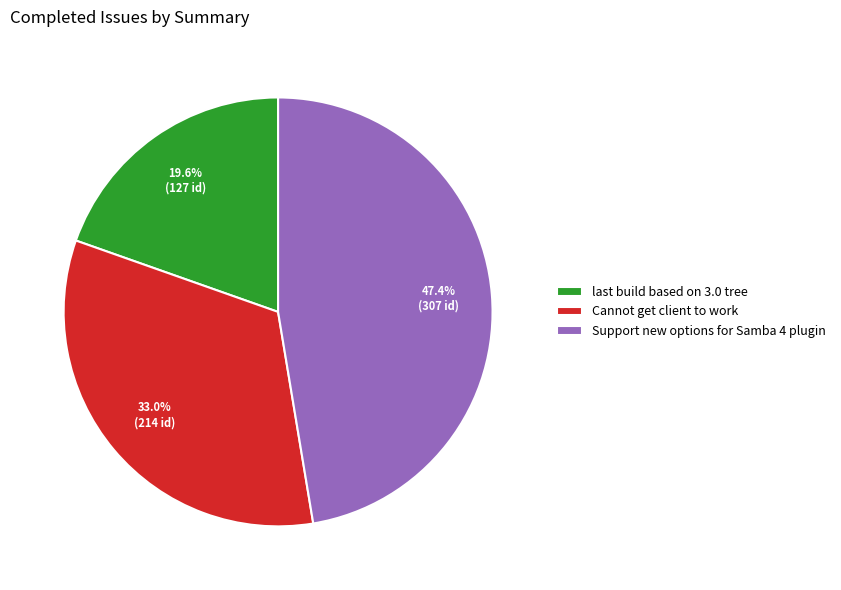

What is the largest slice in the pie chart?

Support new options for Samba 4 plugin